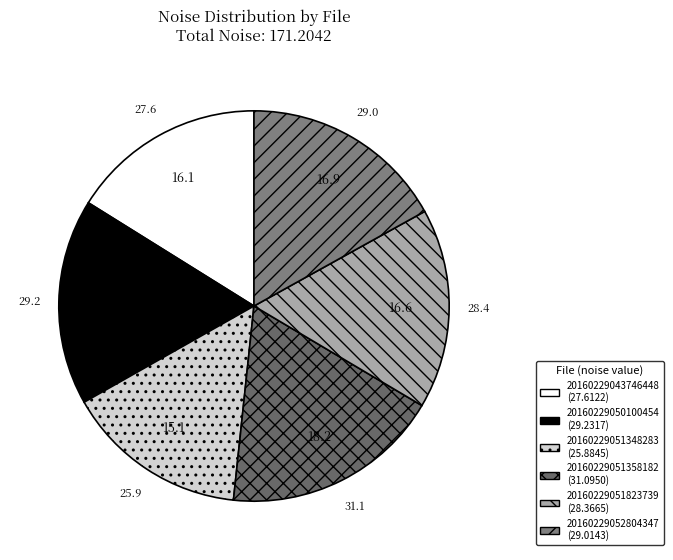

What percentage is the 20160229051358182 slice, to the nearest percent?

18%